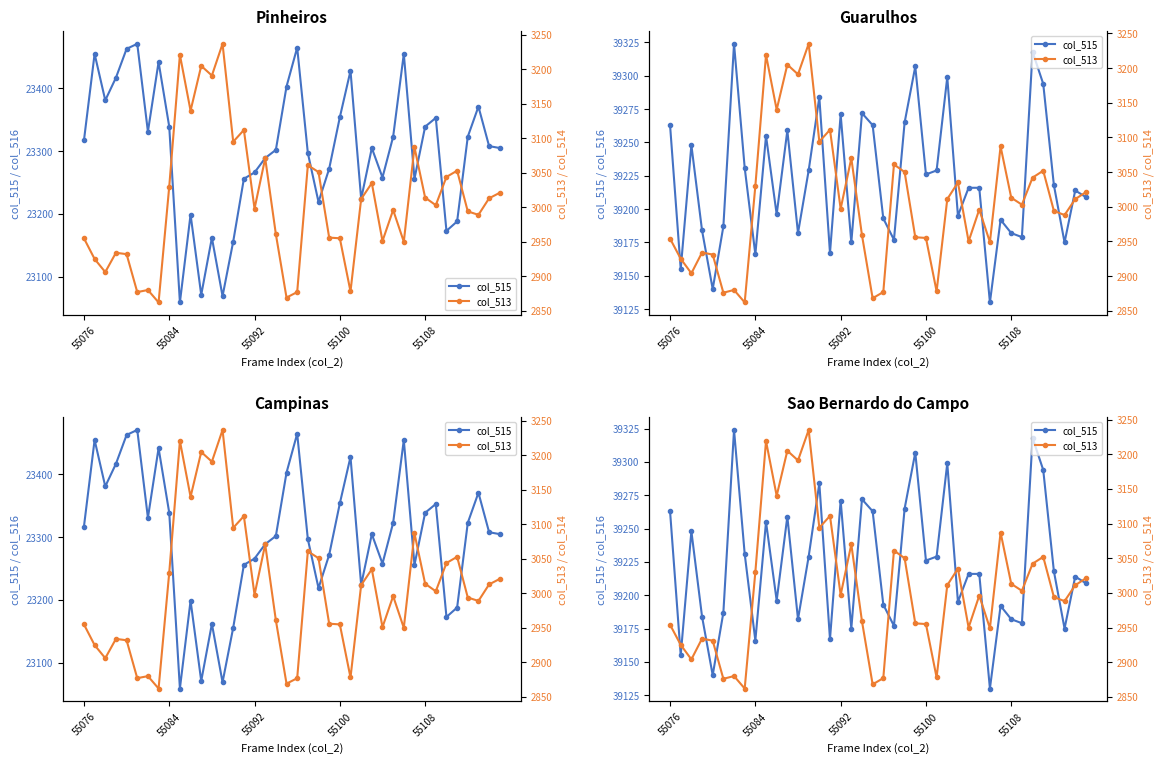

Which series has the largest total across all categories?

col_515 / col_516